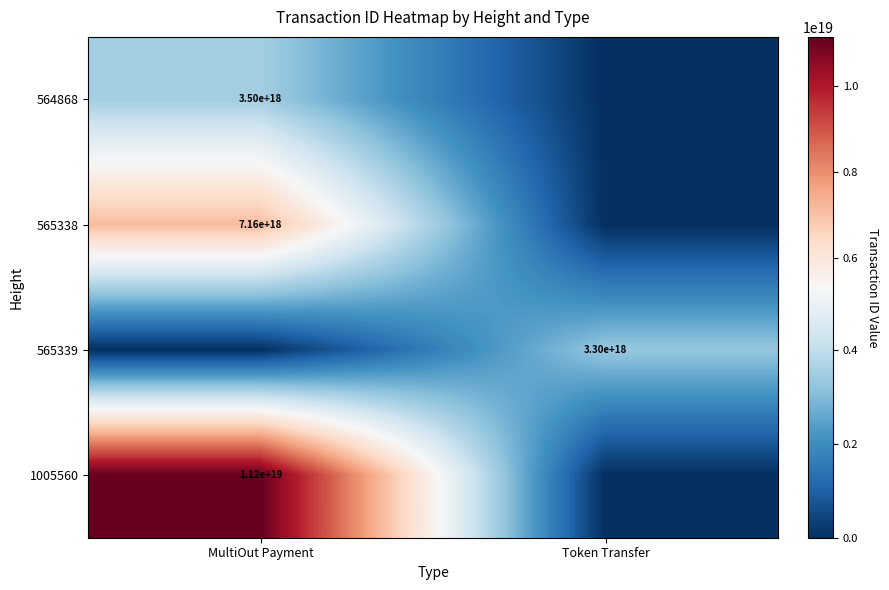

Is the value of 1005560 at MultiOut Payment greater than the value of 565339 at Token Transfer?

Yes